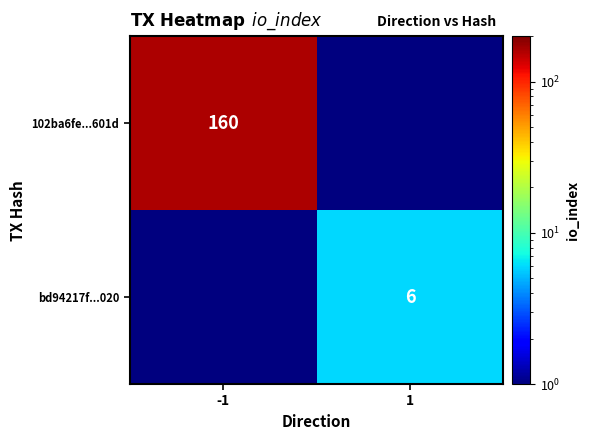

Count the number of data series in this chart.

2